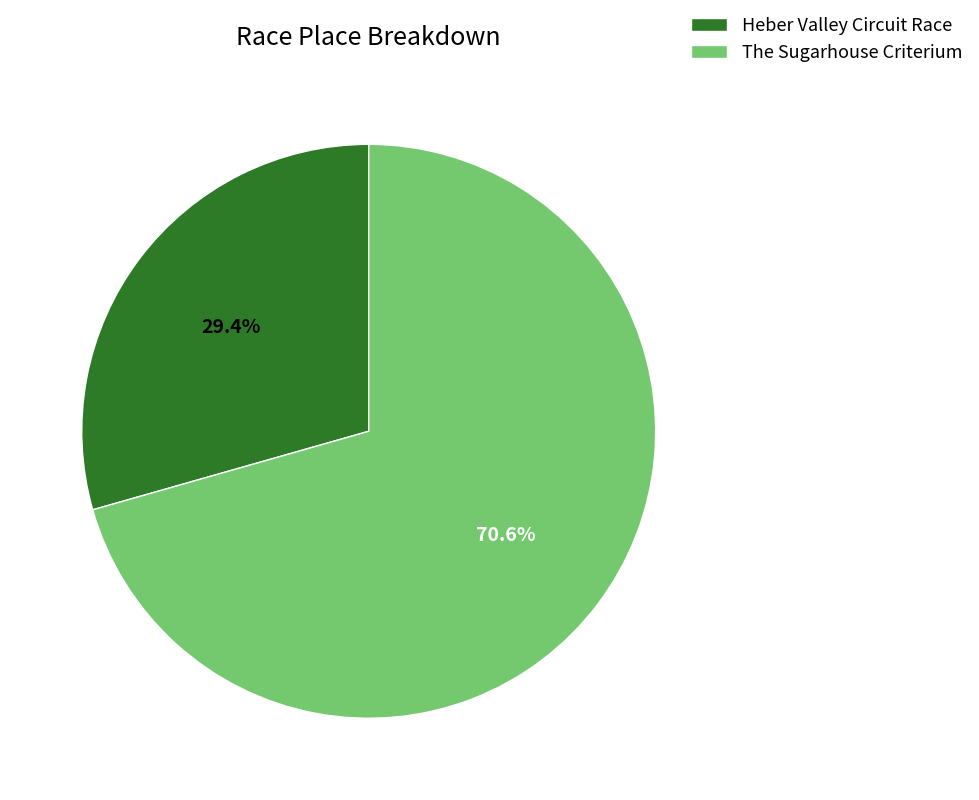

Approximately how many times larger is the value at Heber Valley Circuit Race compared to The Sugarhouse Criterium?

0.4